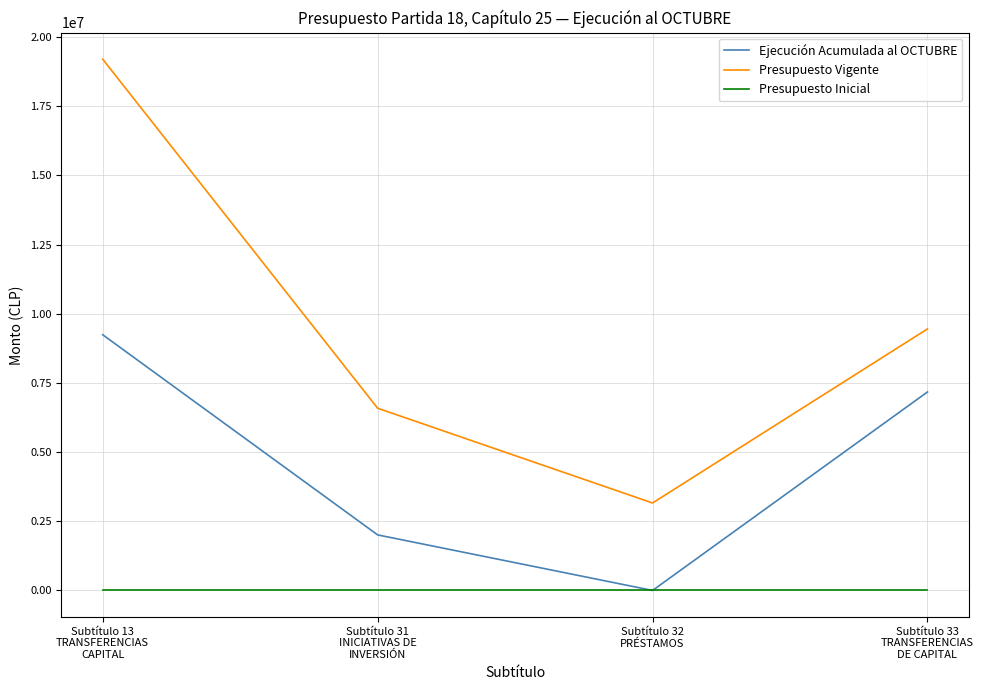

What is the difference between the highest and lowest values at Subtítulo 33
TRANSFERENCIAS
DE CAPITAL?

9453319